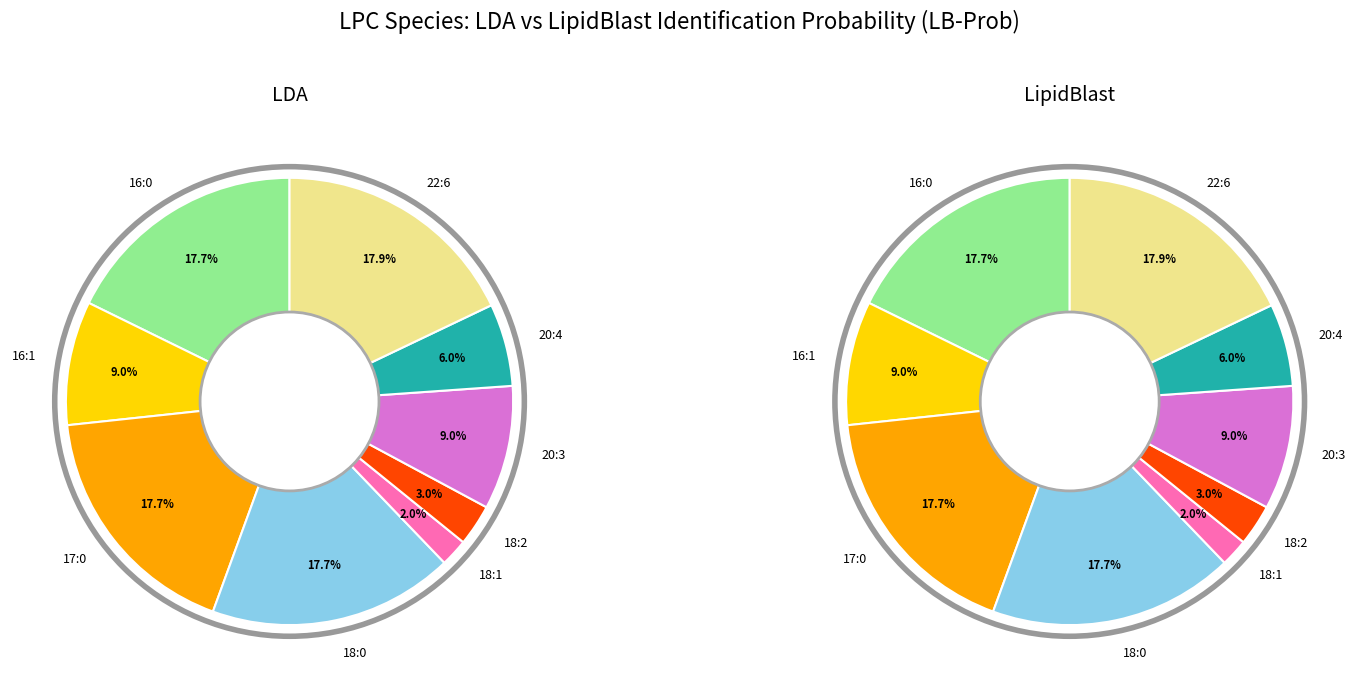

Which series has the widest spread of values?

LDA